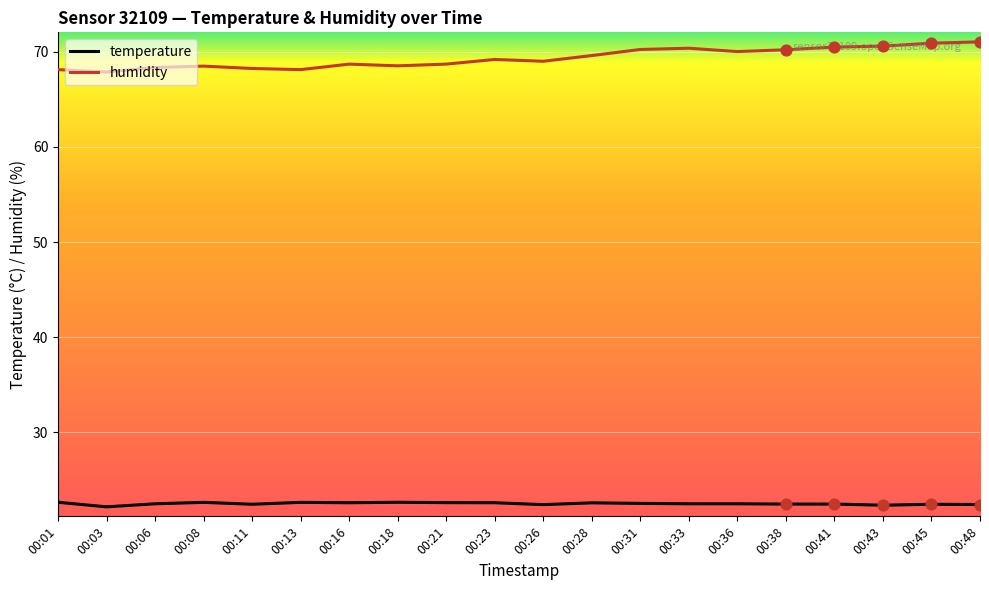

What are all the series names shown in the legend?

temperature, humidity